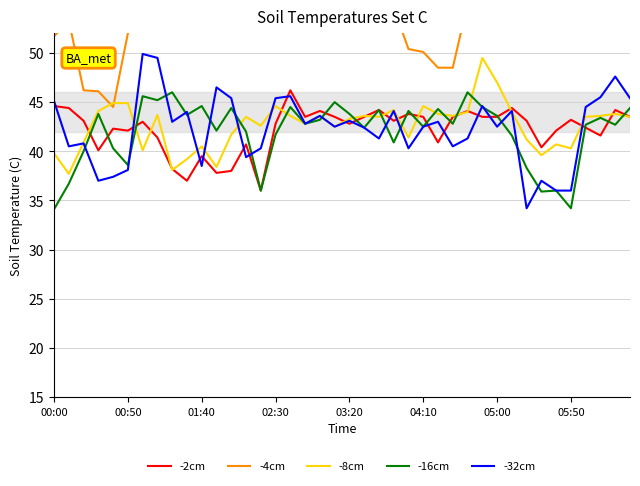

Which label corresponds to the smallest value in the chart?

00:00